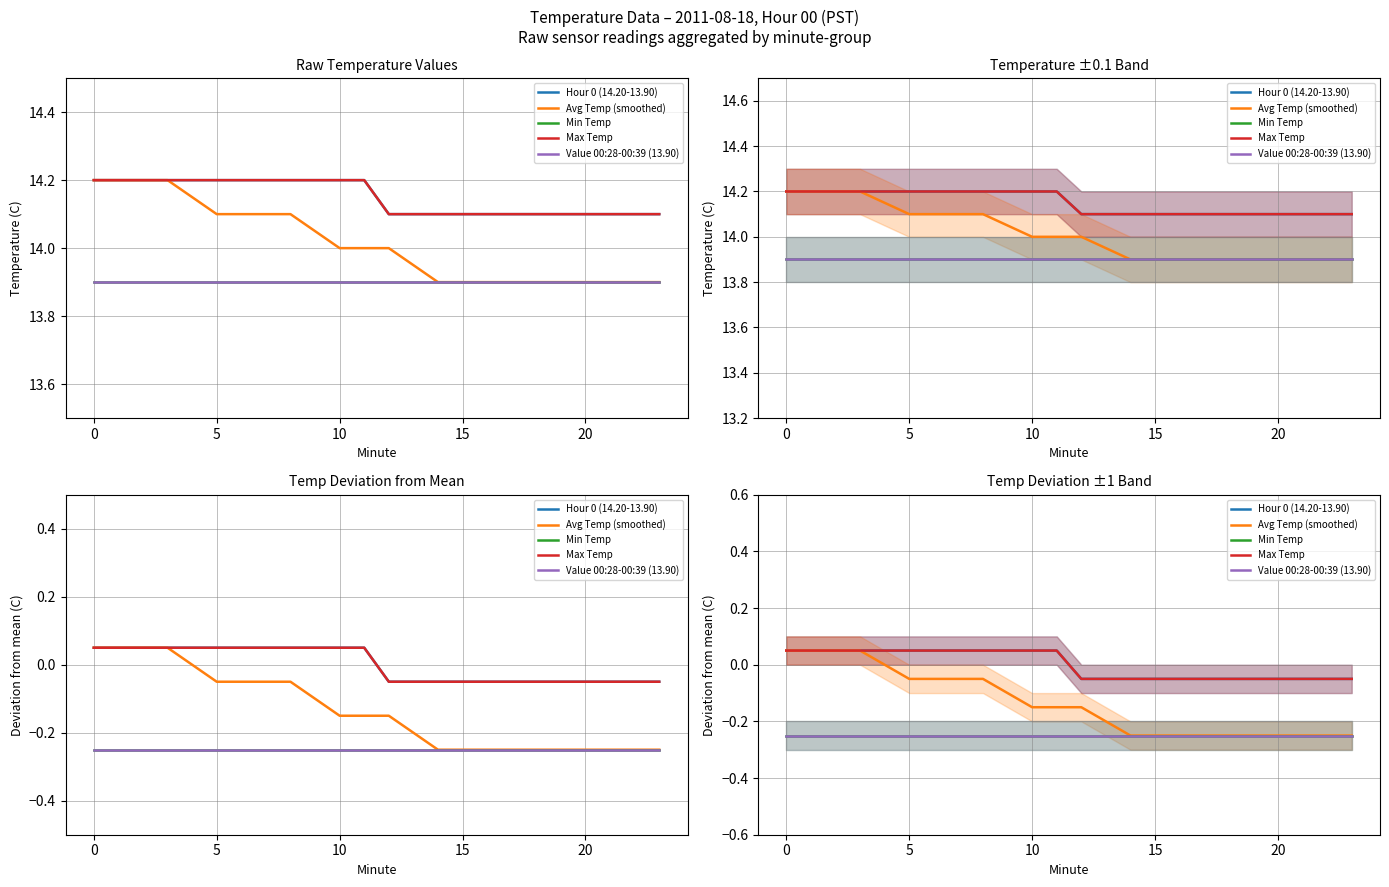

What is the total value across all series at 8?

-0.5